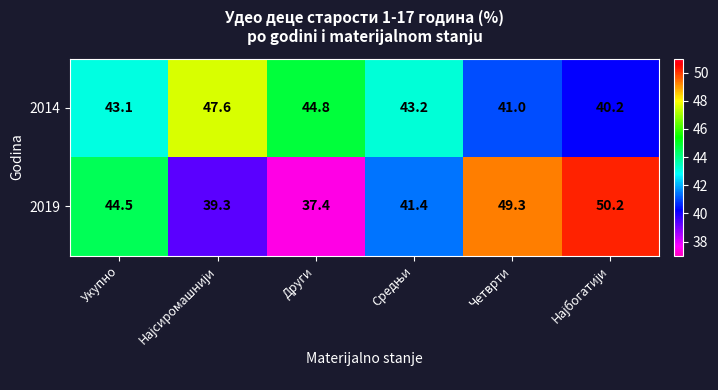

What is the sum of all 2014 values?

259.9